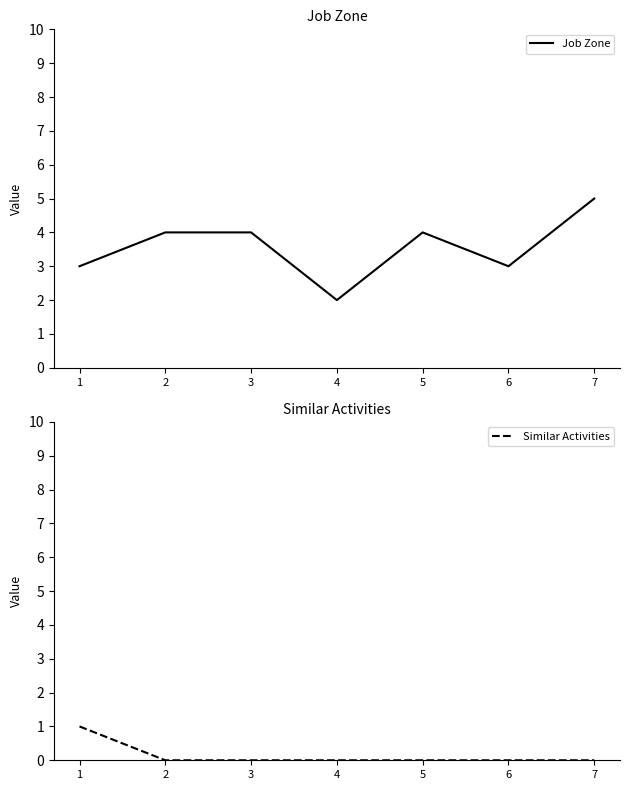

Which series changed the most between 1 and 5?

Job Zone